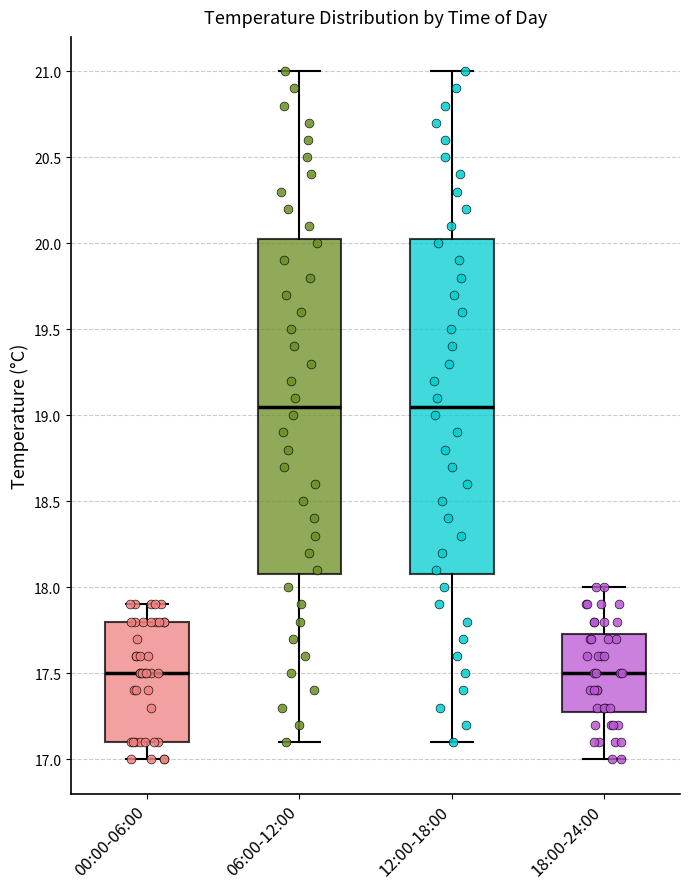

Reading left to right, read every box against the y-axis: the position of its median line, the range the box covers, and the ends of its whiskers. The values are not printed on the chart, so give them approximately, as read against the axis.

00:00-06:00: median 17.50, box 17.10 to 17.80, whiskers 17.00 to 17.90
06:00-12:00: median 19.05, box 18.10 to 20.05, whiskers 17.10 to 21.00
12:00-18:00: median 19.05, box 18.10 to 20.05, whiskers 17.10 to 21.00
18:00-24:00: median 17.50, box 17.30 to 17.75, whiskers 17.00 to 18.00